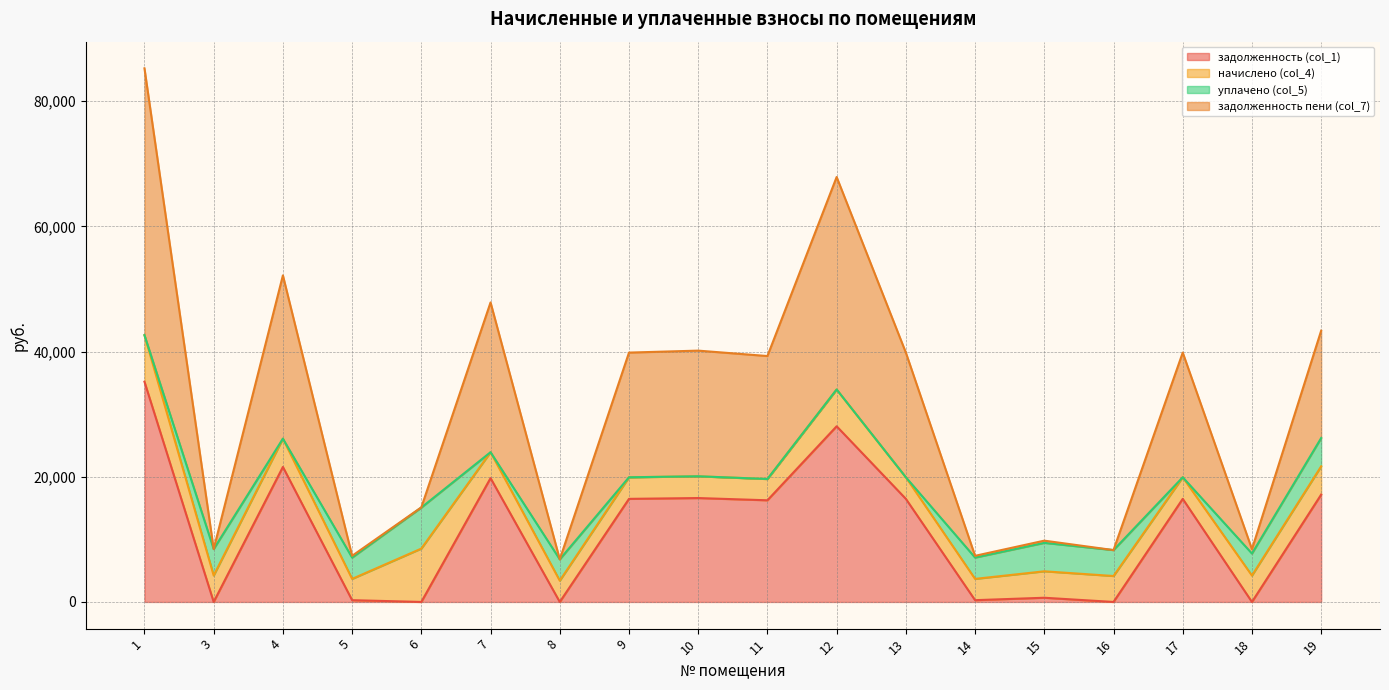

Where is the first local minimum for задолженность (col_1)?

3